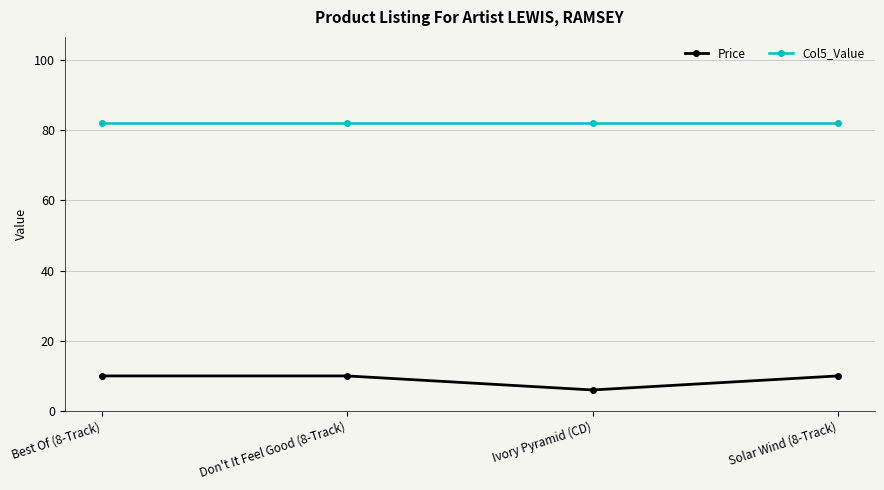

Reading left to right, list all the values displayed in this chart.

Price: 10.0	10.0	6.0	10.0
Col5_Value: 82.0	82.0	82.0	82.0